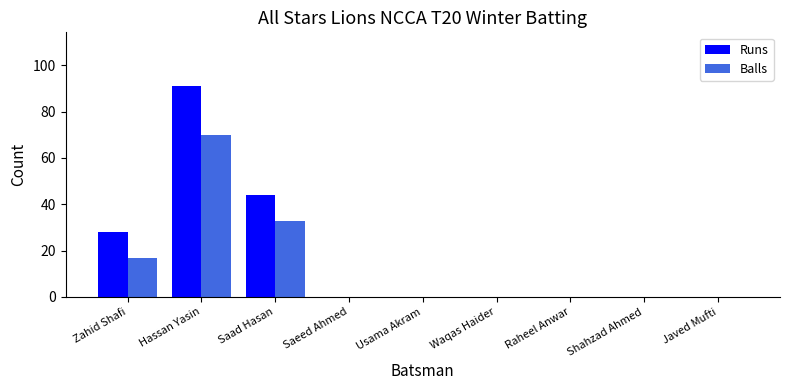

Is it true that Runs equals 28 at Zahid Shafi?

True